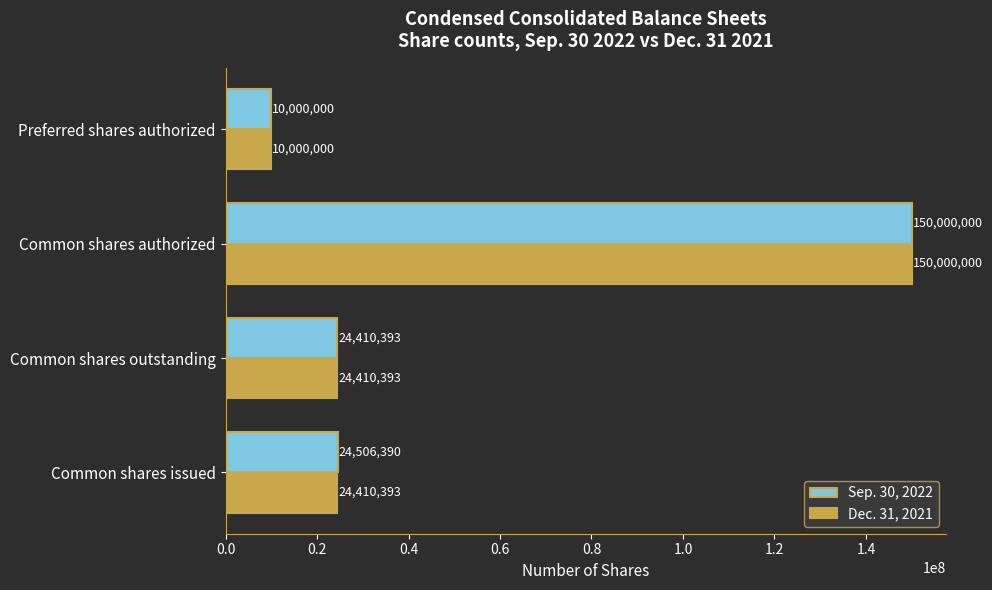

What is the difference between the highest and lowest values at Common shares issued?

95997